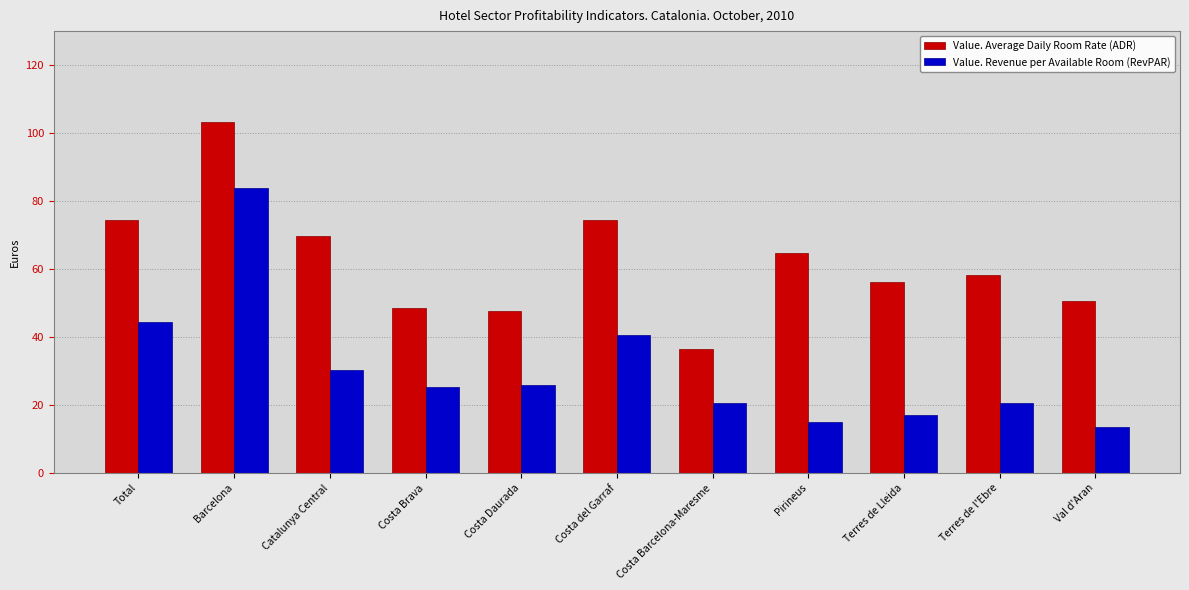

How many values in the Value. Revenue per Available Room (RevPAR) series exceed 25?

6